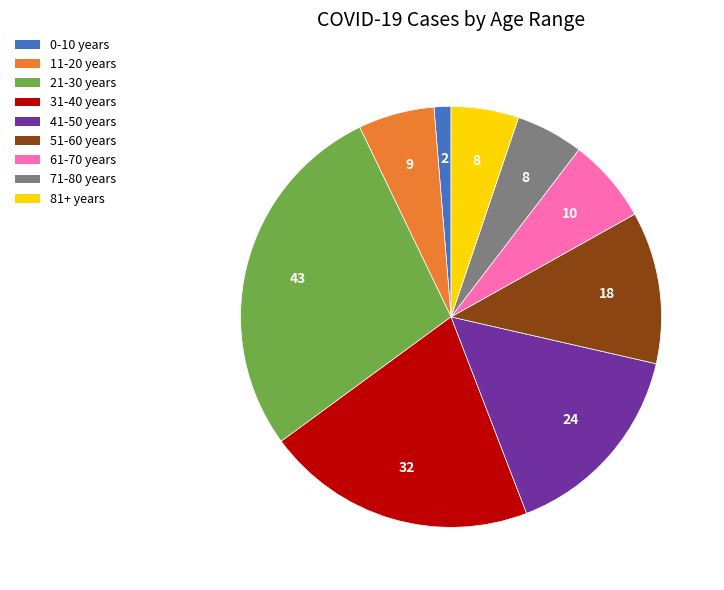

Is it true that 71-80 years is 5% of the pie?

True